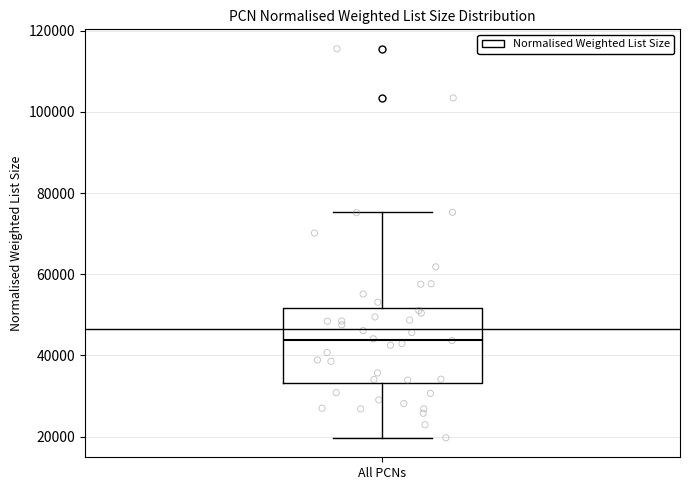

Transcribe this box plot: give where the median line is, the range the box spans, and where the two whiskers end, as read against the y-axis. The values are not printed on the chart, so give them approximately, as read against the axis.

median 44000, box 34000 to 52000, whiskers 20000 to 76000